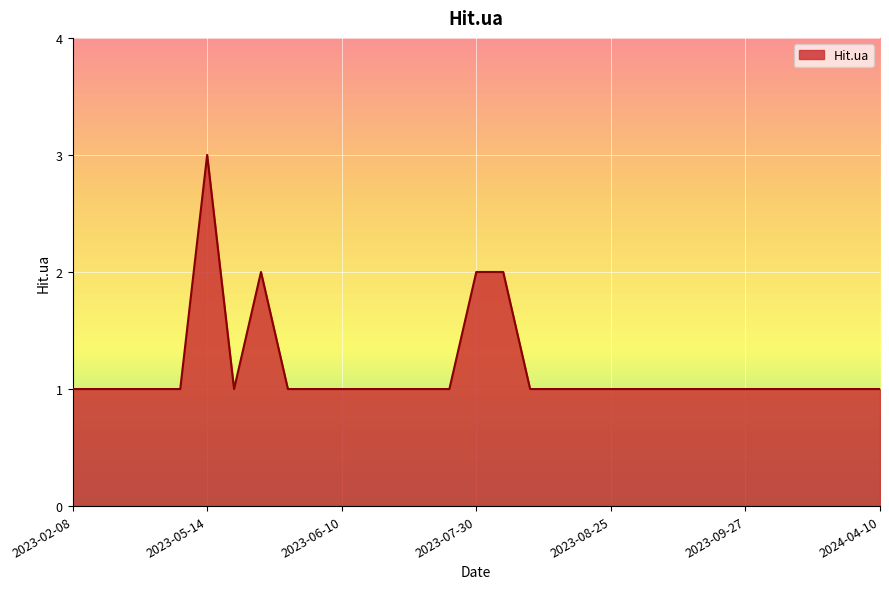

What is the maximum value shown in the chart?

3